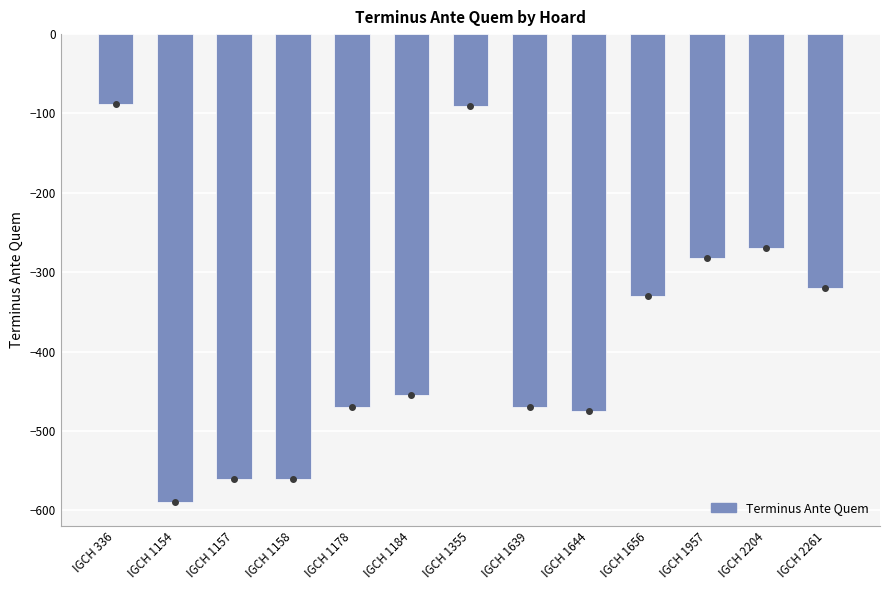

Between IGCH 1184 and IGCH 336, which is larger?

IGCH 336